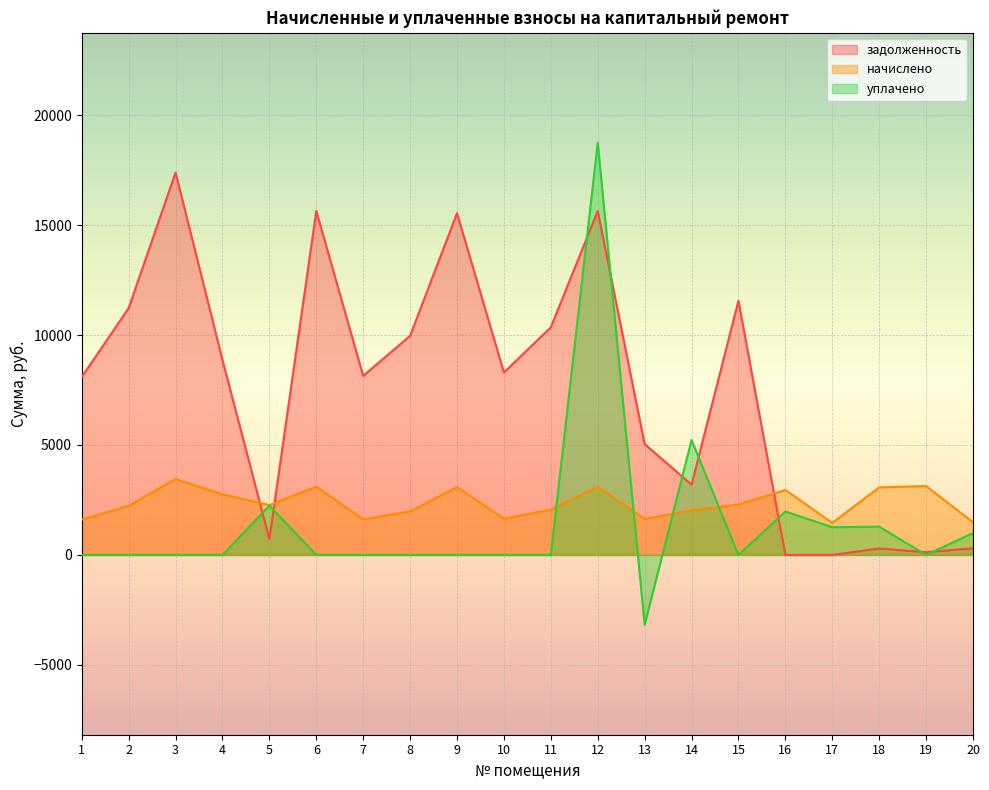

What are all the series names shown in the legend?

задолженность, начислено, уплачено